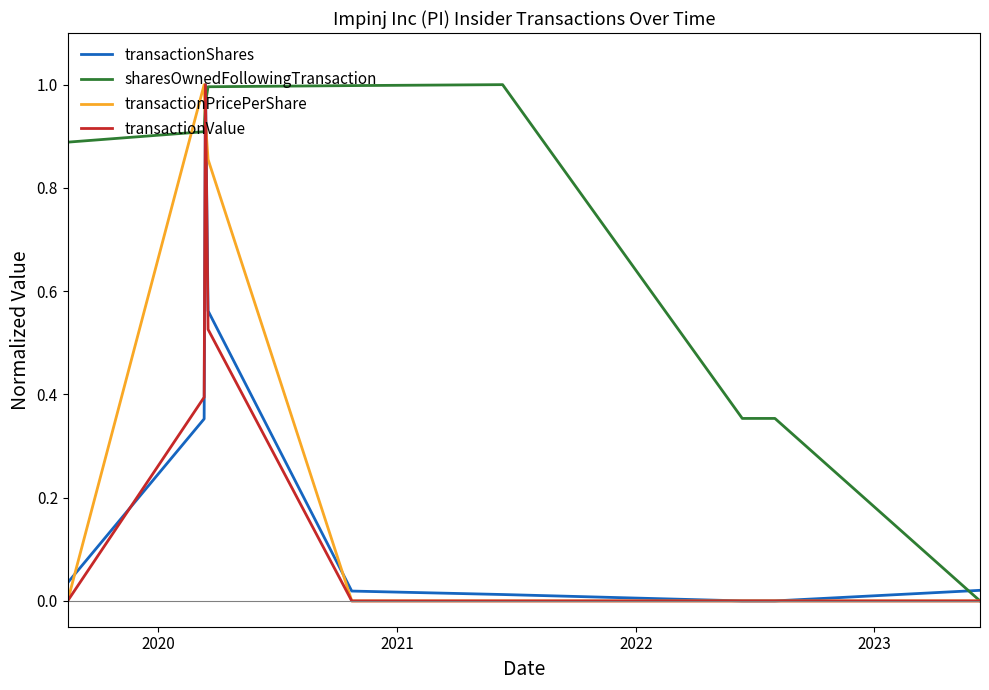

Which series has the largest total across all categories?

sharesOwnedFollowingTransaction